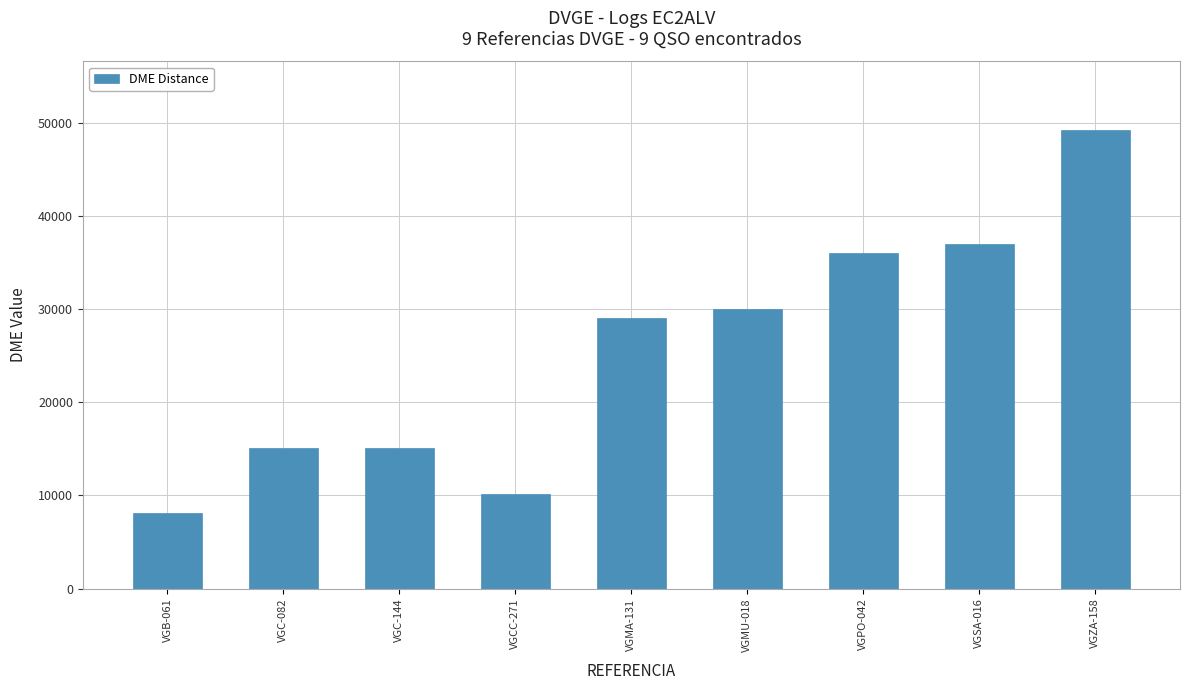

True or false: the data shows 11636 at VGMA-131.

False